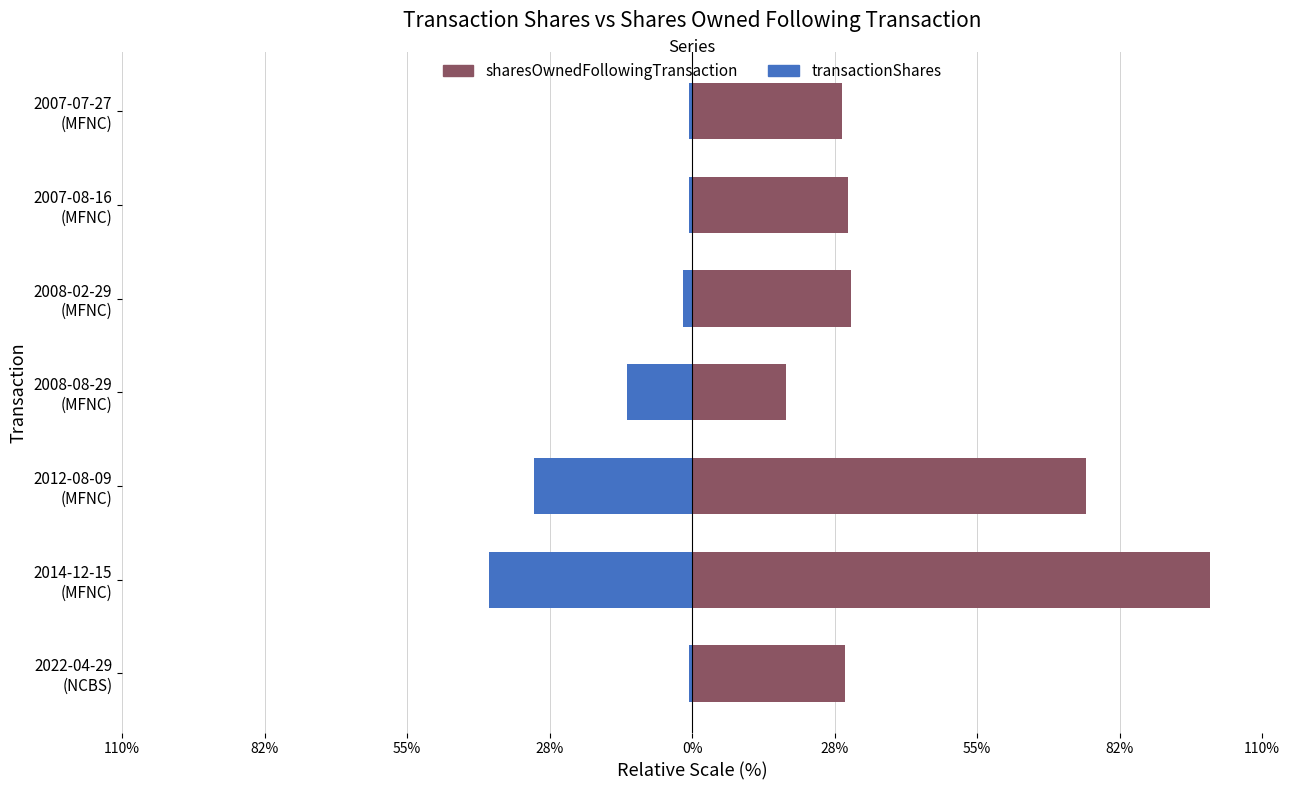

Which series changed the most between 2008-02-29 (MFNC) and 2007-08-16 (MFNC)?

transactionShares